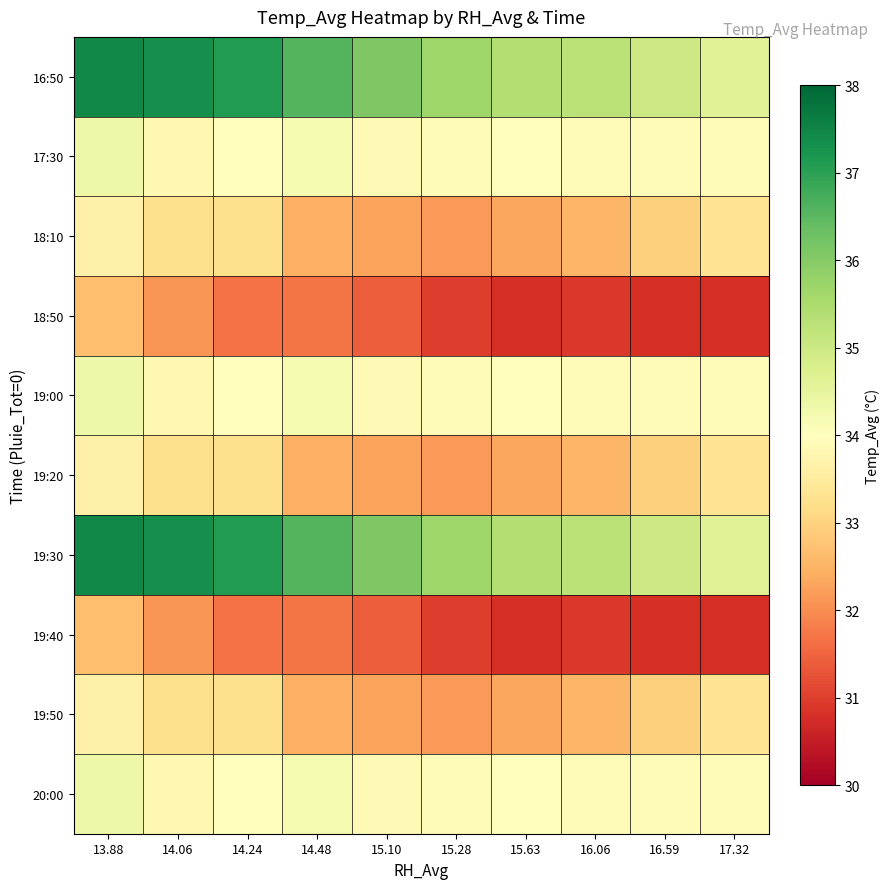

Count the number of data series in this chart.

10